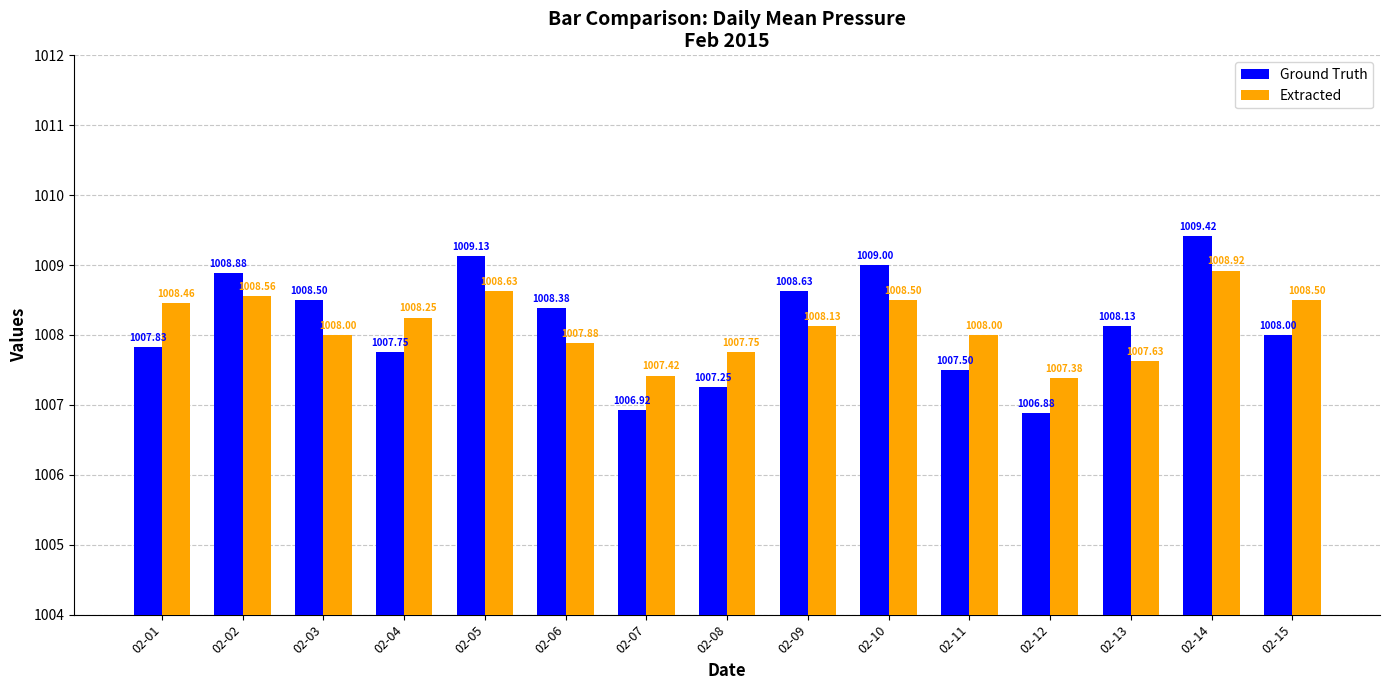

Rank the series by their maximum value, from lowest to highest.

Extracted, Ground Truth